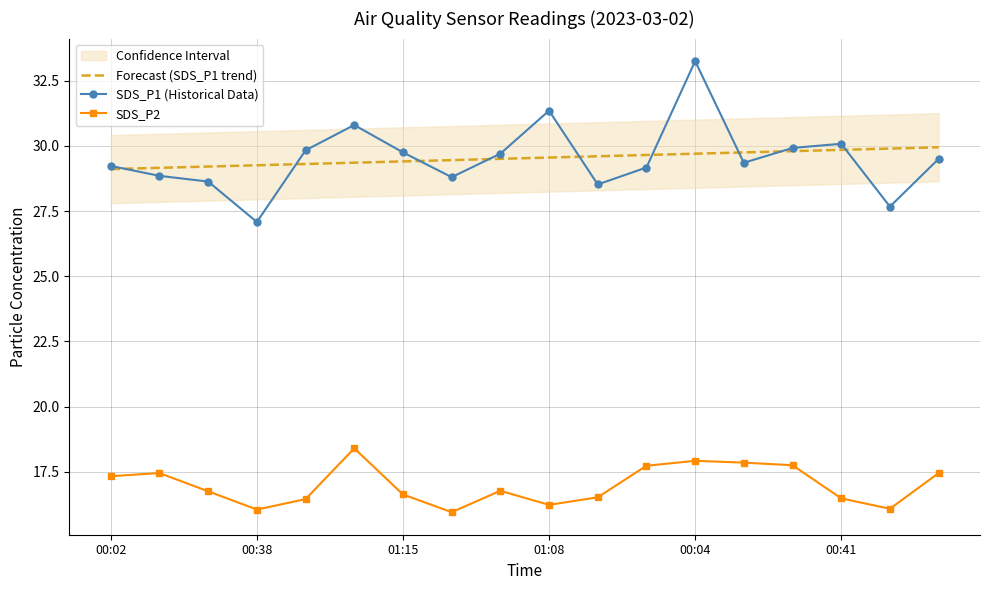

True or false: SDS_P2 and Forecast (SDS_P1 trend) cross at least once.

False